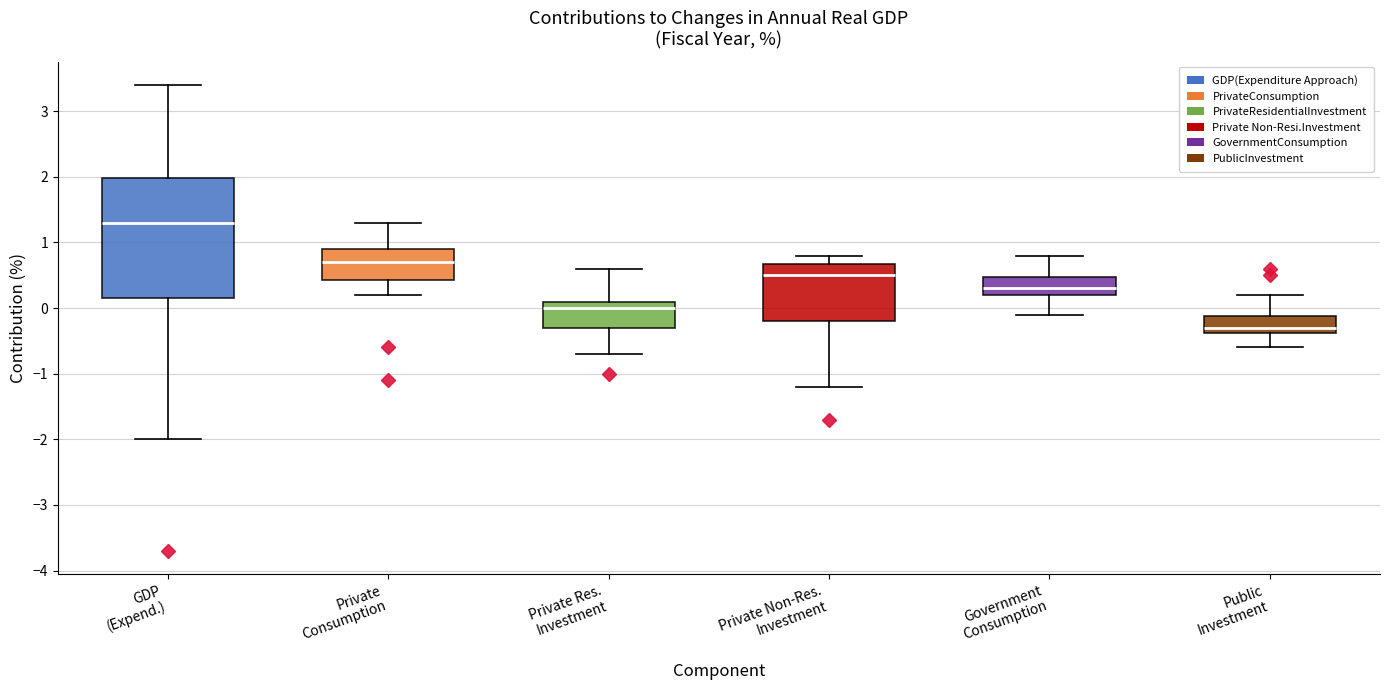

Reading left to right, transcribe this box plot: for each box, give where its median line is, the range the box spans, and where its two whiskers end, as read against the y-axis. The values are not printed on the chart, so give them approximately, as read against the axis.

GDP (Expend.): median 1.3, box 0.2 to 2.0, whiskers -2.0 to 3.4
Private Consumption: median 0.7, box 0.4 to 0.9, whiskers 0.2 to 1.3
Private Res. Investment: median 0.0, box -0.3 to 0.1, whiskers -0.7 to 0.6
Private Non-Res. Investment: median 0.5, box -0.2 to 0.7, whiskers -1.2 to 0.8
Government Consumption: median 0.3, box 0.2 to 0.5, whiskers -0.1 to 0.8
Public Investment: median -0.3, box -0.4 to -0.1, whiskers -0.6 to 0.2